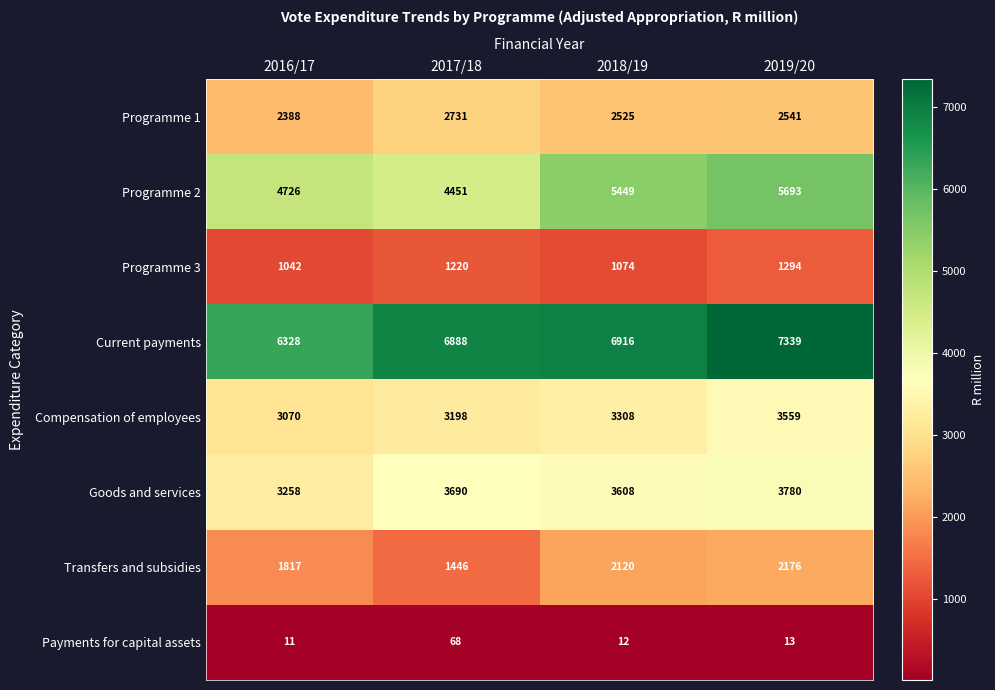

What is the lowest value of the Goods and services series?

3258